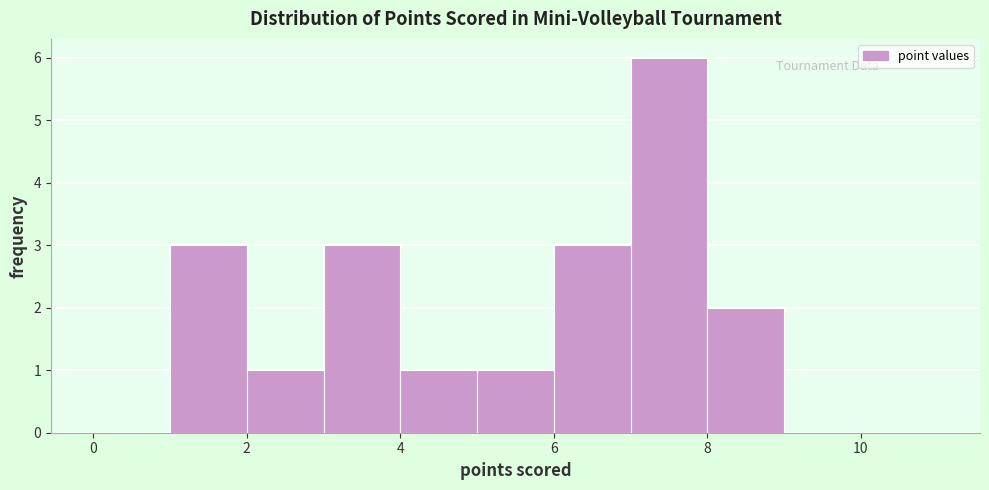

How tall is the bar that spans 1 to 2 on the x-axis? The values are not printed on the chart, so give them approximately, as read against the axis.

3